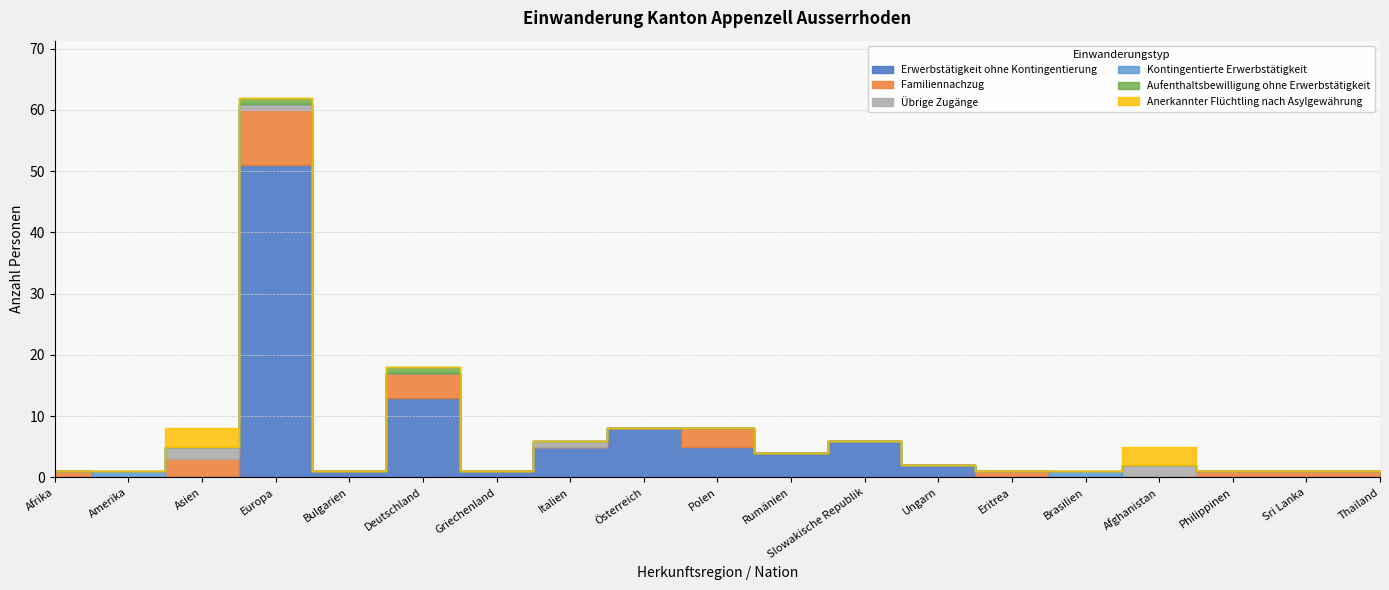

Which category has the lowest value in the Anerkannter Flüchtling nach Asylgewährung series?

Afrika